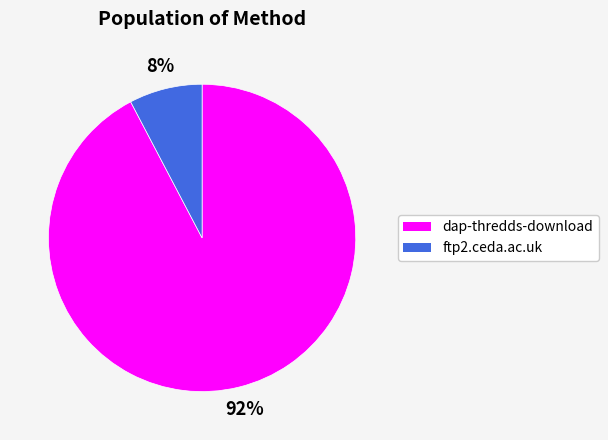

Does ftp2.ceda.ac.uk represent more than half of the total?

No